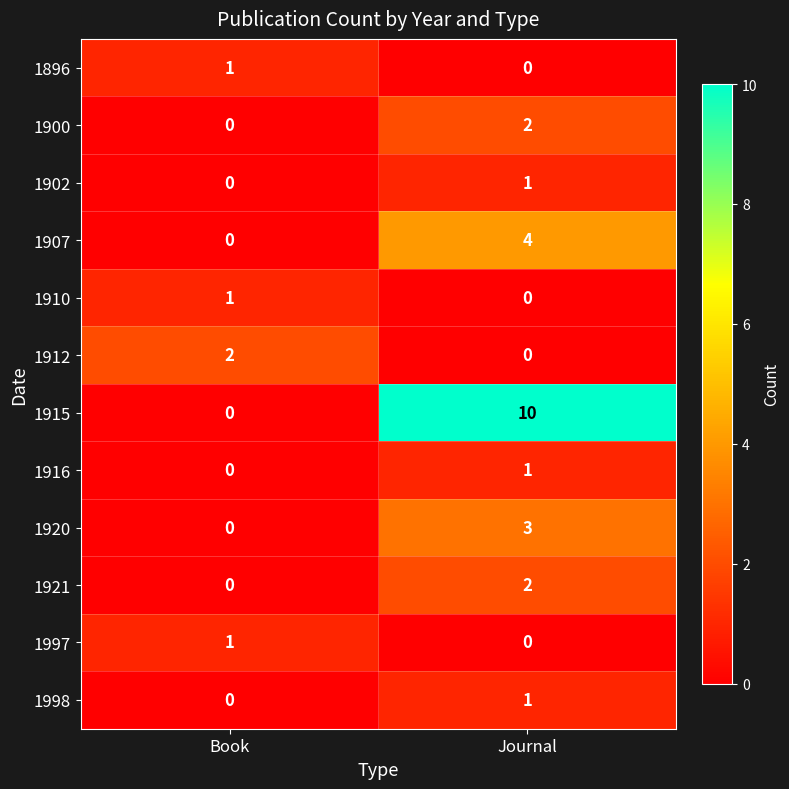

Which series has the largest total across all categories?

1915